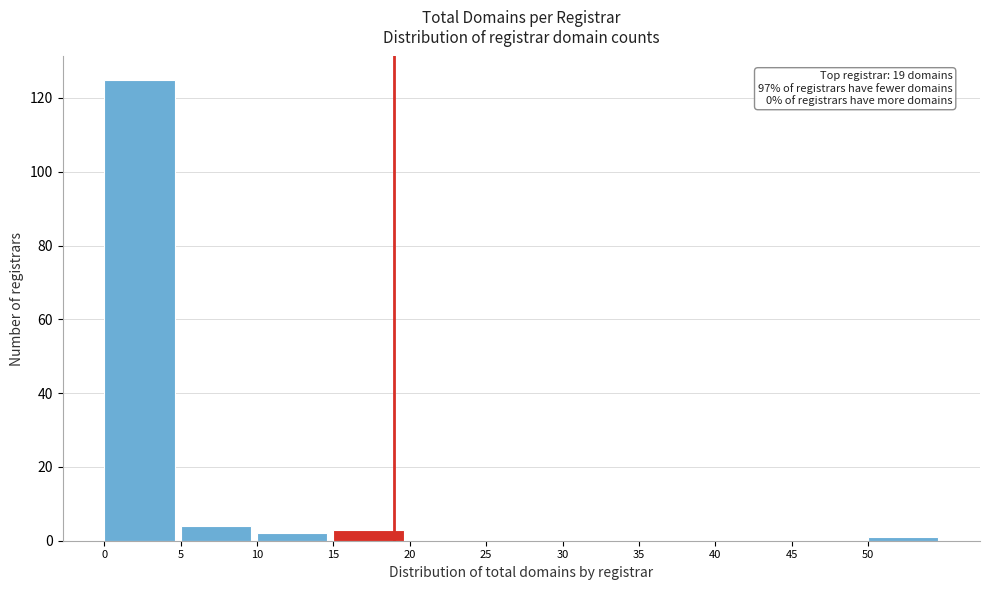

Which range on the x-axis has the tallest bar?

0 to 5